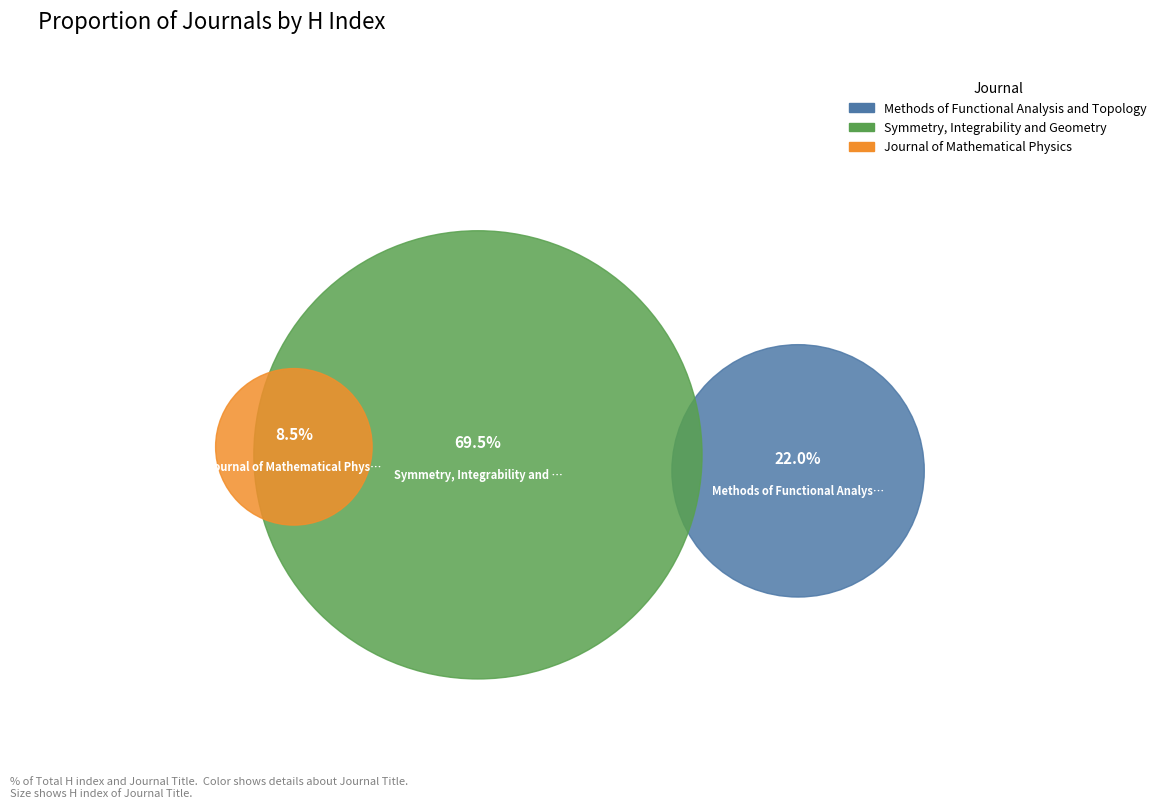

Rank the categories by value from lowest to highest.

Journal of Mathematical Physics, Methods of Functional Analysis and Topology, Symmetry, Integrability and Geometry